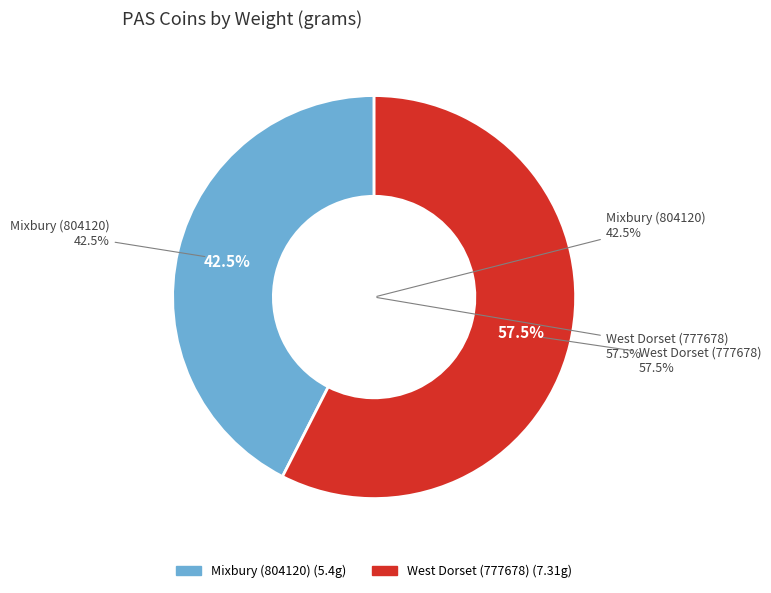

Which slice represents more than half of the pie?

West Dorset (777678)